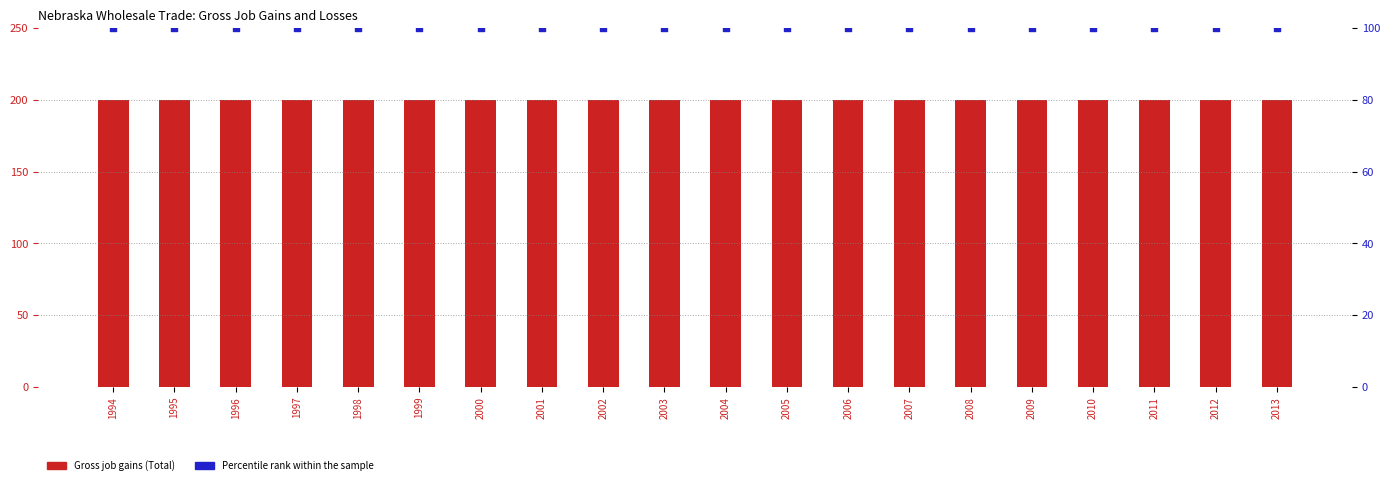

At how many categories does at least one series exceed 143?

20